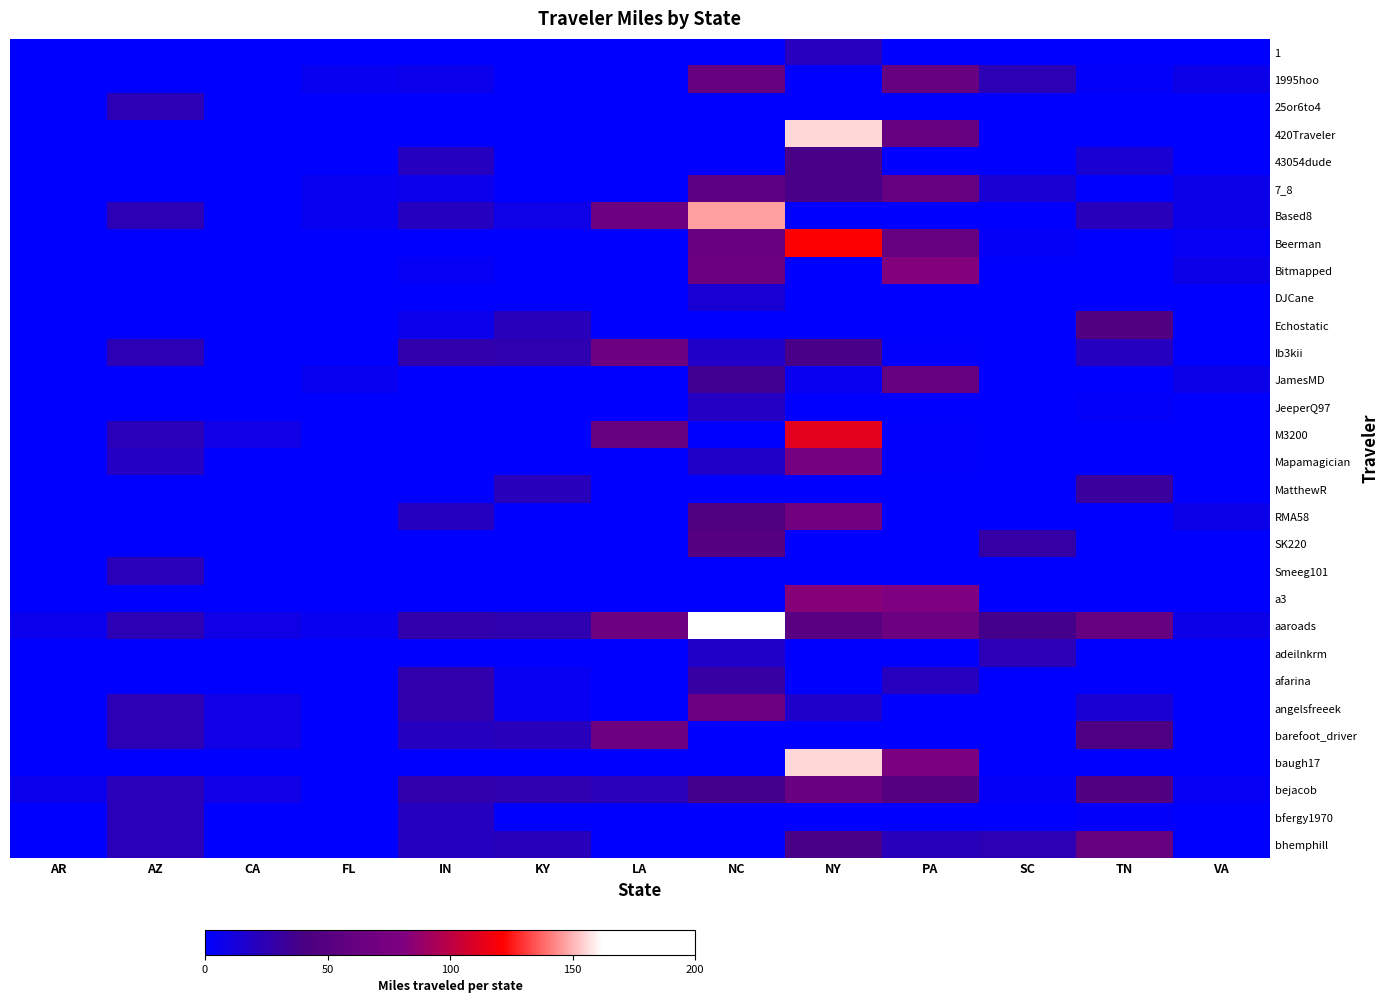

Reading left to right, what are all the values shown in this chart?

1: AR=0.0	AZ=0.0	CA=0.0	FL=0.0	IN=0.0	KY=0.0	LA=0.0	NC=0.0	NY=21.3	PA=0.0	SC=0.0	TN=0.0	VA=0.0
1995hoo: AR=0.0	AZ=0.0	CA=0.0	FL=4.7	IN=6.9	KY=0.0	LA=0.0	NC=61.4	NY=0.0	PA=60.8	SC=24.6	TN=2.1	VA=7.3
25or6to4: AR=0.0	AZ=24.3	CA=0.0	FL=0.0	IN=0.0	KY=0.0	LA=0.0	NC=0.0	NY=0.0	PA=0.0	SC=0.0	TN=0.0	VA=0.0
420Traveler: AR=0.0	AZ=0.0	CA=0.0	FL=0.0	IN=0.0	KY=0.0	LA=0.0	NC=0.0	NY=155.4	PA=60.8	SC=0.0	TN=0.0	VA=0.0
43054dude: AR=0.0	AZ=0.0	CA=0.0	FL=0.0	IN=20.6	KY=0.0	LA=0.0	NC=0.0	NY=38.9	PA=0.0	SC=0.0	TN=14.3	VA=0.0
7_8: AR=0.0	AZ=0.0	CA=0.0	FL=4.7	IN=6.9	KY=0.0	LA=0.0	NC=54.0	NY=38.9	PA=60.8	SC=14.0	TN=0.0	VA=7.3
Based8: AR=0.0	AZ=24.3	CA=0.0	FL=4.7	IN=20.6	KY=7.8	LA=66.4	NC=146.6	NY=0.0	PA=0.0	SC=0.0	TN=22.0	VA=7.3
Beerman: AR=0.0	AZ=0.0	CA=0.0	FL=0.0	IN=0.0	KY=0.0	LA=0.0	NC=62.7	NY=120.6	PA=60.8	SC=2.5	TN=0.0	VA=3.5
Bitmapped: AR=0.0	AZ=0.0	CA=0.0	FL=0.0	IN=3.4	KY=0.0	LA=0.0	NC=64.9	NY=0.0	PA=81.8	SC=0.0	TN=0.0	VA=7.2
DJCane: AR=0.0	AZ=0.0	CA=0.0	FL=0.0	IN=0.0	KY=0.0	LA=0.0	NC=13.8	NY=0.0	PA=0.0	SC=0.0	TN=0.0	VA=0.0
Echostatic: AR=0.0	AZ=0.0	CA=0.0	FL=0.0	IN=6.9	KY=21.7	LA=0.0	NC=0.0	NY=0.0	PA=0.0	SC=0.0	TN=44.9	VA=0.0
Ib3kii: AR=0.0	AZ=24.3	CA=0.0	FL=0.0	IN=26.7	KY=25.9	LA=66.4	NC=18.3	NY=38.9	PA=0.9	SC=0.0	TN=20.4	VA=0.0
JamesMD: AR=0.0	AZ=0.0	CA=0.0	FL=4.7	IN=0.0	KY=0.0	LA=0.0	NC=35.8	NY=5.3	PA=60.8	SC=0.0	TN=0.0	VA=7.3
JeeperQ97: AR=0.0	AZ=0.0	CA=0.0	FL=0.0	IN=0.0	KY=0.0	LA=0.0	NC=19.3	NY=0.0	PA=0.0	SC=0.0	TN=2.1	VA=0.0
M3200: AR=0.0	AZ=23.0	CA=8.7	FL=0.0	IN=0.0	KY=0.0	LA=61.6	NC=0.0	NY=112.6	PA=0.9	SC=0.0	TN=0.0	VA=0.0
Mapamagician: AR=0.0	AZ=20.0	CA=0.0	FL=0.0	IN=0.0	KY=0.0	LA=0.0	NC=18.3	NY=72.9	PA=0.9	SC=0.0	TN=0.0	VA=0.0
MatthewR: AR=0.0	AZ=0.0	CA=0.0	FL=0.0	IN=0.0	KY=21.7	LA=0.0	NC=0.0	NY=0.0	PA=0.0	SC=0.0	TN=31.4	VA=0.0
RMA58: AR=0.0	AZ=0.0	CA=0.0	FL=0.0	IN=20.6	KY=0.0	LA=0.0	NC=44.3	NY=70.0	PA=0.0	SC=0.0	TN=0.0	VA=7.3
SK220: AR=0.0	AZ=0.0	CA=0.0	FL=0.0	IN=0.0	KY=0.0	LA=0.0	NC=47.9	NY=0.0	PA=0.0	SC=28.8	TN=0.0	VA=0.0
Smeeg101: AR=0.0	AZ=23.0	CA=0.0	FL=0.0	IN=0.0	KY=0.0	LA=0.0	NC=0.0	NY=0.0	PA=0.0	SC=0.0	TN=0.0	VA=0.0
a3: AR=0.0	AZ=0.0	CA=0.0	FL=0.0	IN=0.0	KY=0.0	LA=0.0	NC=0.0	NY=83.2	PA=80.0	SC=0.0	TN=0.0	VA=0.0
aaroads: AR=6.0	AZ=24.3	CA=8.7	FL=4.7	IN=26.7	KY=25.9	LA=66.4	NC=162.2	NY=51.3	PA=65.5	SC=37.2	TN=61.9	VA=7.3
adeilnkrm: AR=0.0	AZ=0.0	CA=0.0	FL=0.0	IN=0.0	KY=0.0	LA=0.0	NC=18.3	NY=0.0	PA=0.0	SC=23.6	TN=0.0	VA=0.0
afarina: AR=0.0	AZ=0.0	CA=0.0	FL=0.0	IN=26.7	KY=4.2	LA=0.0	NC=30.1	NY=0.0	PA=21.0	SC=0.0	TN=0.0	VA=0.0
angelsfreeek: AR=0.0	AZ=24.3	CA=8.3	FL=0.0	IN=26.7	KY=4.2	LA=0.0	NC=65.6	NY=17.2	PA=0.0	SC=0.0	TN=14.3	VA=0.0
barefoot_driver: AR=0.0	AZ=24.3	CA=8.7	FL=0.0	IN=20.6	KY=21.7	LA=66.4	NC=0.0	NY=0.0	PA=0.0	SC=0.0	TN=42.7	VA=0.0
baugh17: AR=0.0	AZ=0.0	CA=0.0	FL=0.0	IN=0.0	KY=0.0	LA=0.0	NC=0.0	NY=155.4	PA=77.4	SC=0.0	TN=0.0	VA=0.0
bejacob: AR=6.0	AZ=23.0	CA=8.3	FL=0.0	IN=26.7	KY=25.9	LA=22.9	NC=37.5	NY=64.1	PA=47.9	SC=2.7	TN=44.9	VA=3.5
bfergy1970: AR=0.0	AZ=23.0	CA=0.0	FL=0.0	IN=20.6	KY=0.0	LA=0.0	NC=0.0	NY=0.0	PA=0.0	SC=0.0	TN=2.1	VA=0.0
bhemphill: AR=0.0	AZ=23.0	CA=0.0	FL=0.0	IN=20.6	KY=21.7	LA=0.0	NC=0.0	NY=38.9	PA=21.8	SC=24.6	TN=61.9	VA=0.0